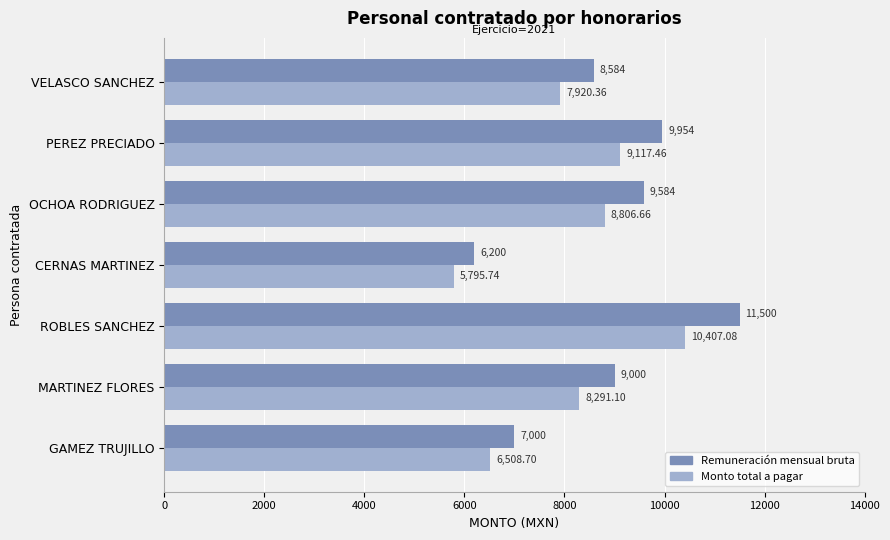

Where is Remuneración mensual bruta nearest to the value 8850?

MARTINEZ FLORES